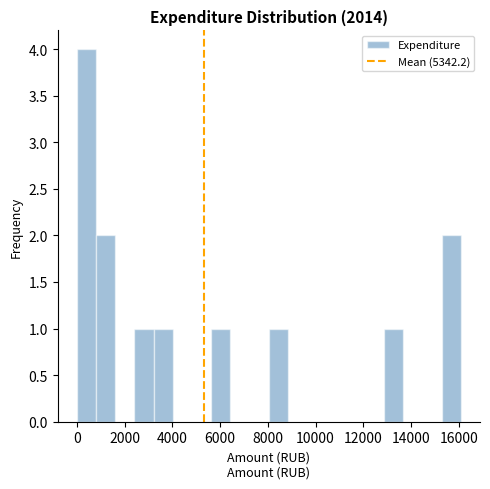

Reading left to right, list every bar in this chart as the range it spans on the x-axis followed by its height. Neither the bar edges nor the heights are printed on the chart, so give them approximately, as read against the axes.

0 to 800: 4
800 to 1600: 2
1600 to 2400: 0
2400 to 3200: 1
3200 to 4000: 1
4000 to 4800: 0
4800 to 5600: 0
5600 to 6400: 1
6400 to 7200: 0
7200 to 8000: 0
8000 to 8800: 1
8800 to 9600: 0
9600 to 10400: 0
10400 to 11200: 0
11200 to 12000: 0
12000 to 12800: 0
12800 to 13600: 1
13600 to 14400: 0
14400 to 15200: 0
15200 to 16000: 2